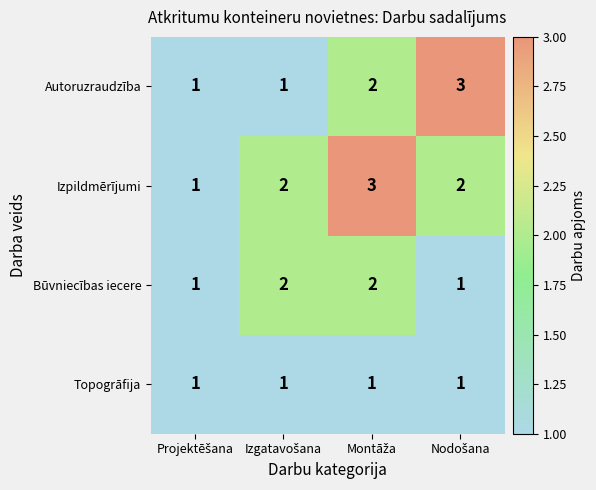

Rank the series by their average value, from lowest to highest.

Topogrāfija, Būvniecības iecere, Autoruzraudzība, Izpildmērījumi